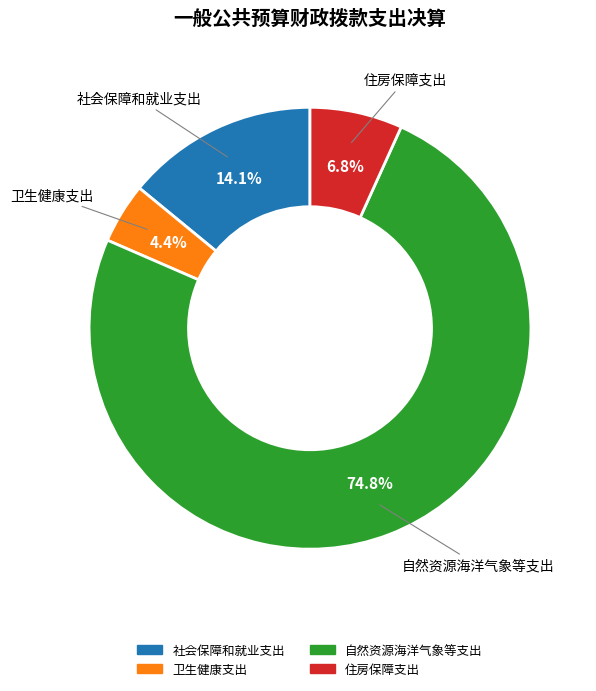

Do 自然资源海洋气象等支出 and 社会保障和就业支出 together represent more than half of the pie?

Yes